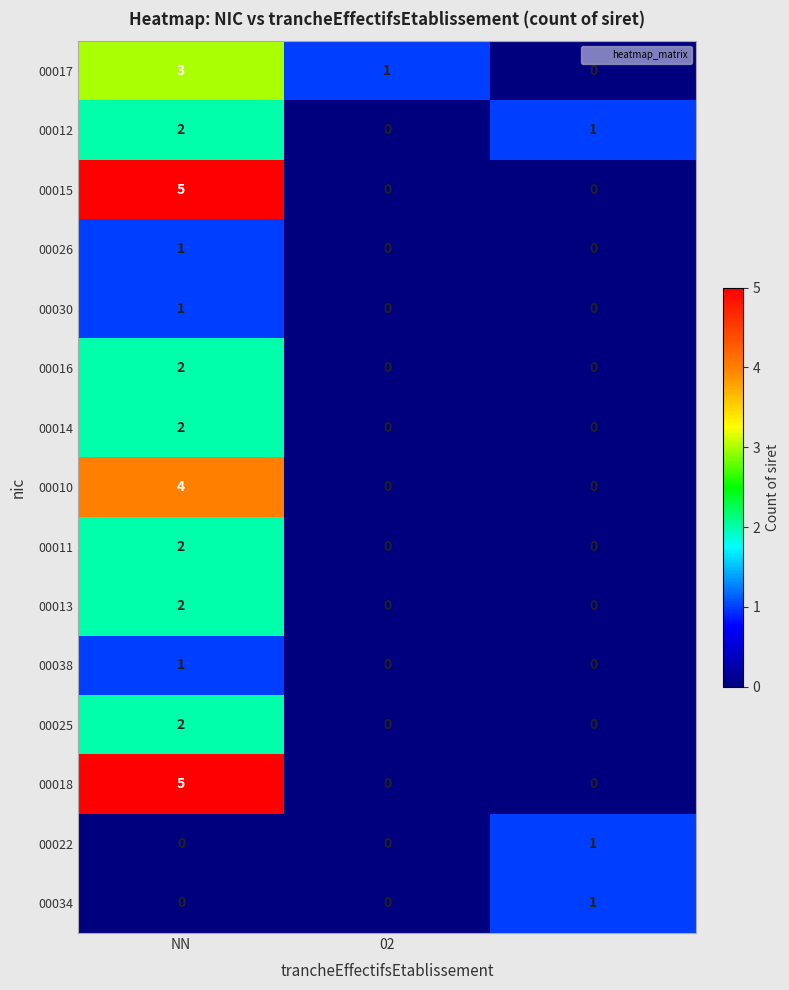

How many 00026 values are between 0 and 1?

3